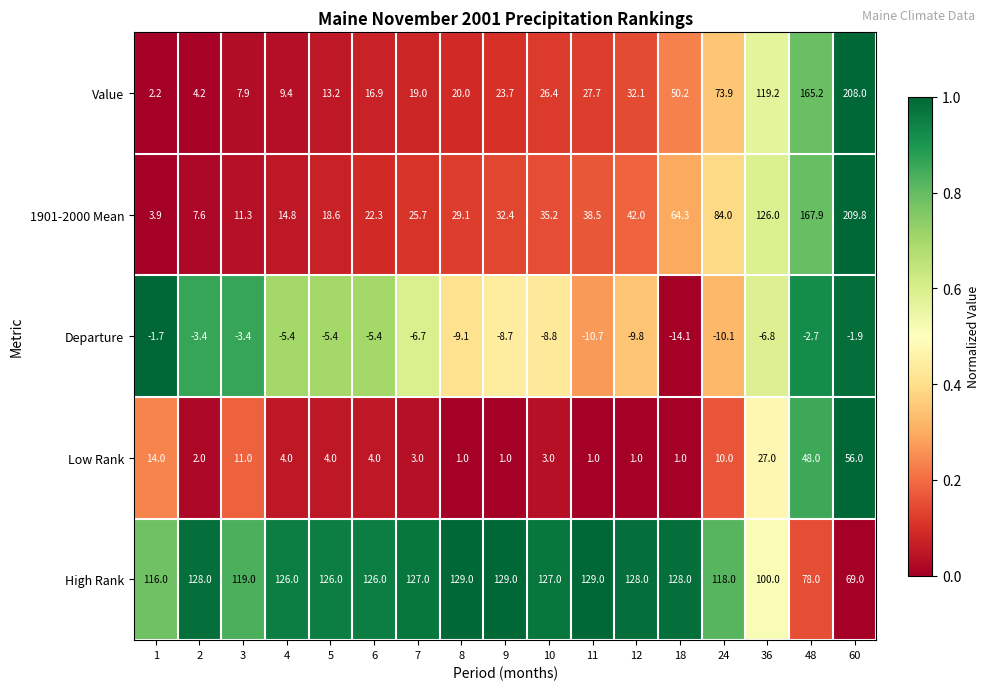

Which series has the widest spread of values?

1901-2000 Mean